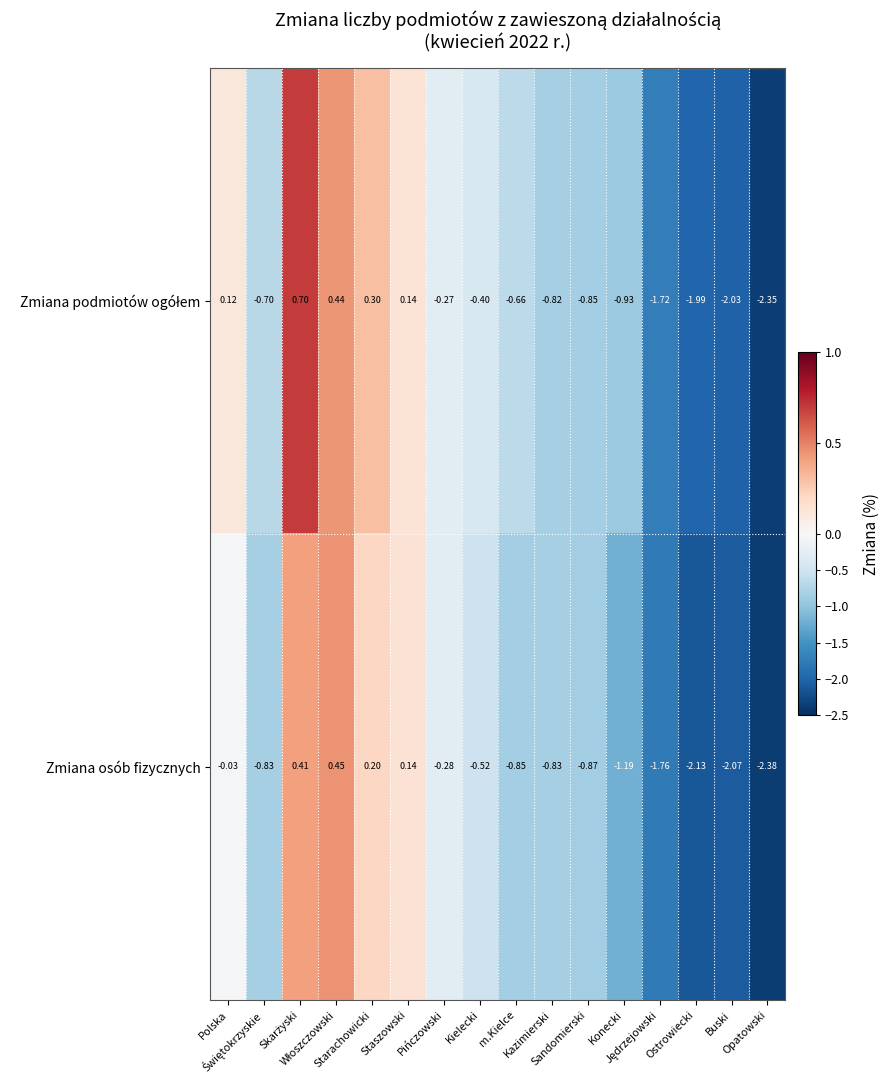

How many distinct data groups are displayed?

2